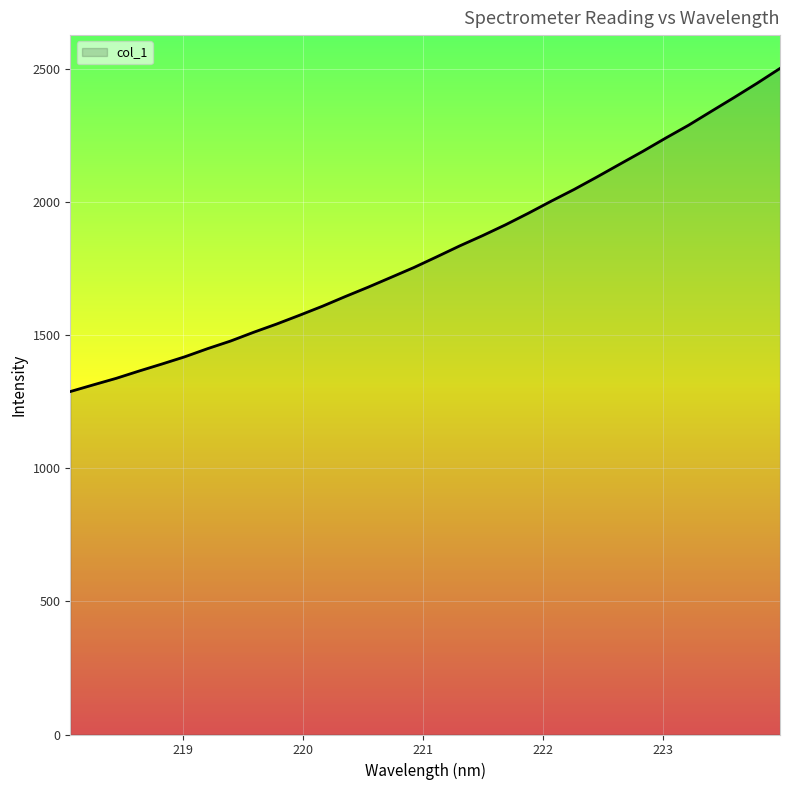

Does the chart display data point markers on the line(s)?

No